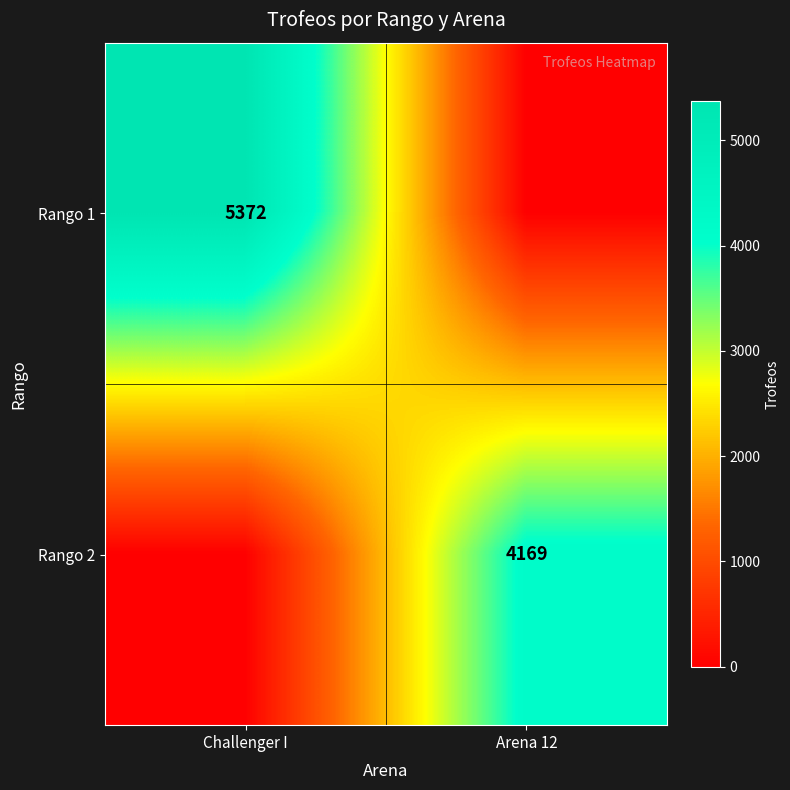

True or false: Rango 1 has a value of 7858 at Challenger I.

False